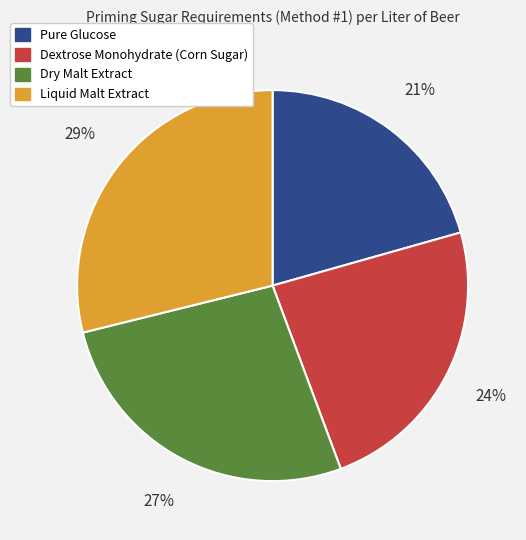

To the nearest percent, what portion does Dry Malt Extract represent?

27%